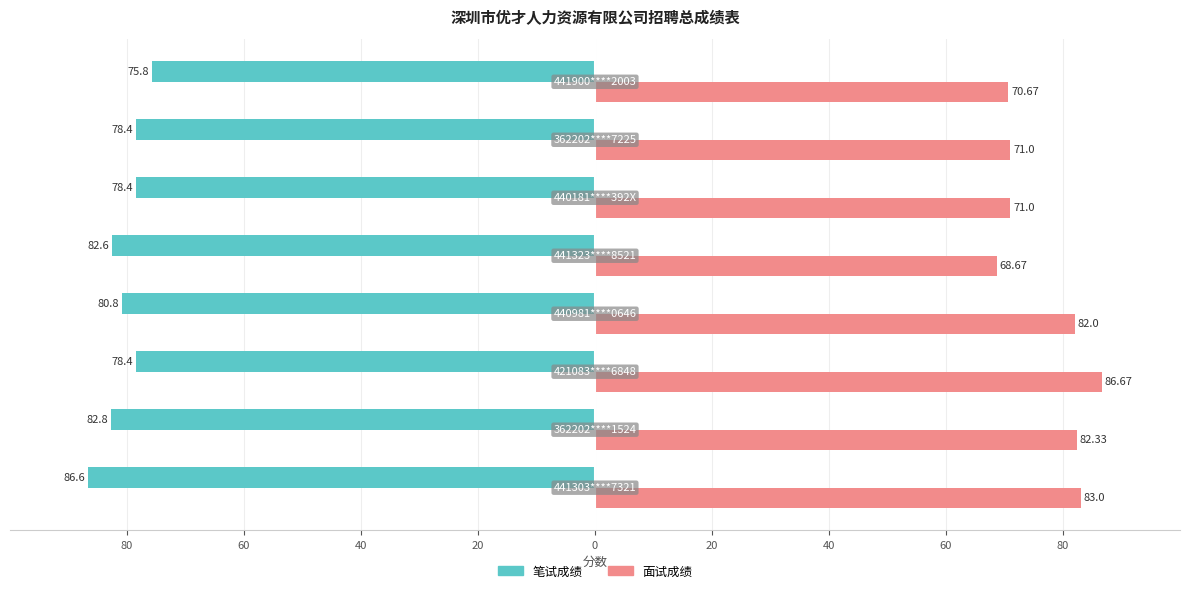

What are all the series names shown in the legend?

笔试成绩, 面试成绩